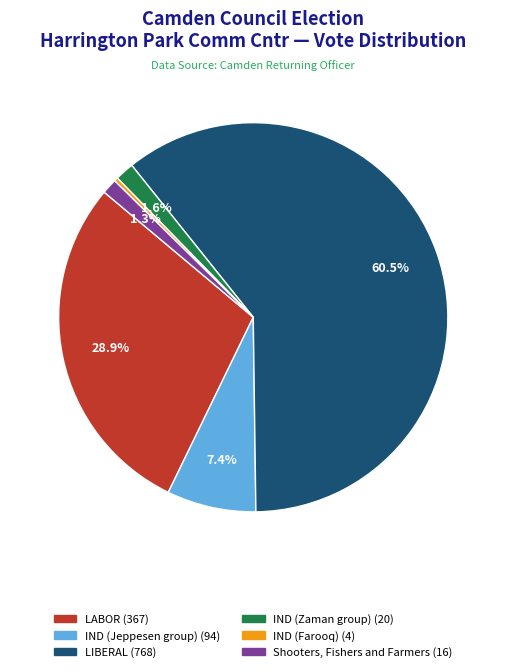

Does LIBERAL account for over 50% of the chart?

Yes